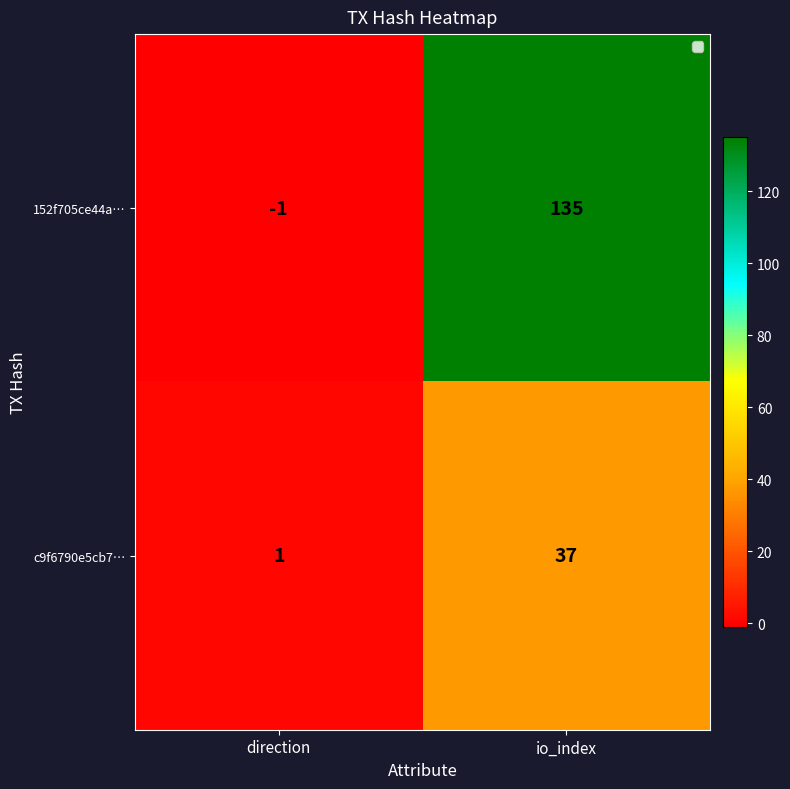

At which category is the sum across all series the highest?

io_index